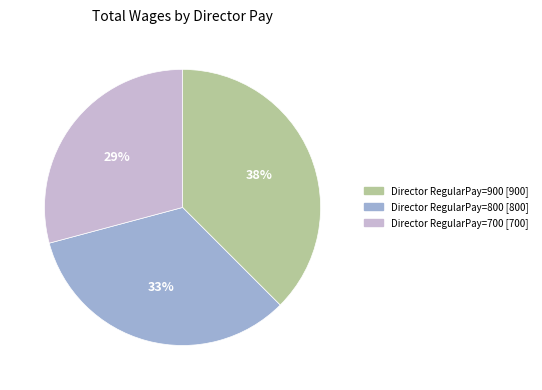

To the nearest percent, what is the average slice percentage?

33%